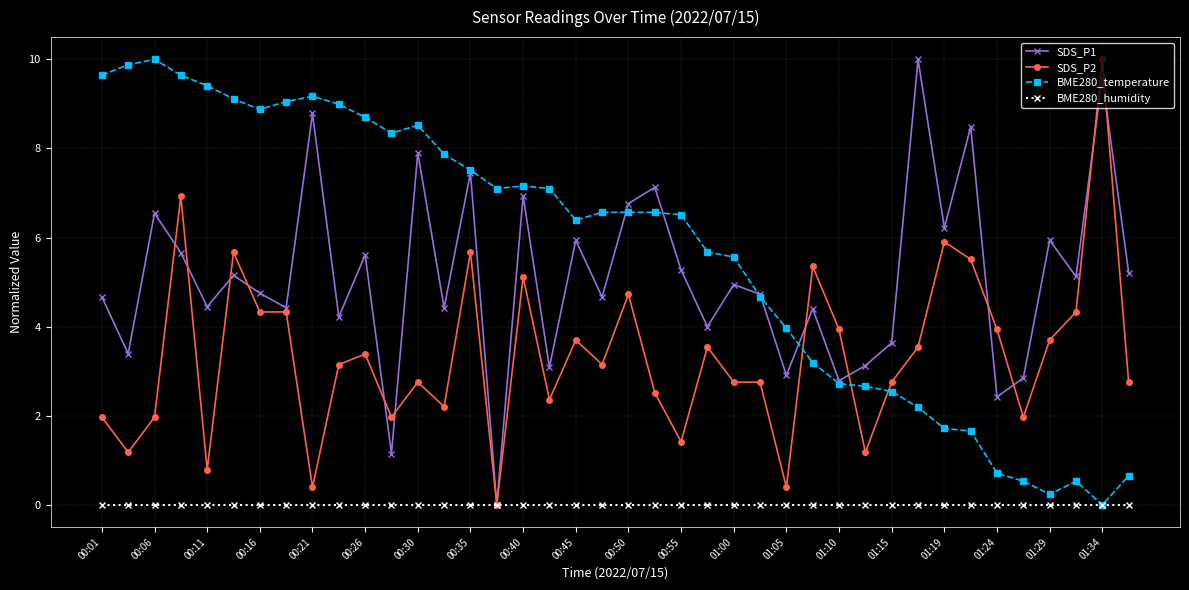

Count the number of data series in this chart.

4